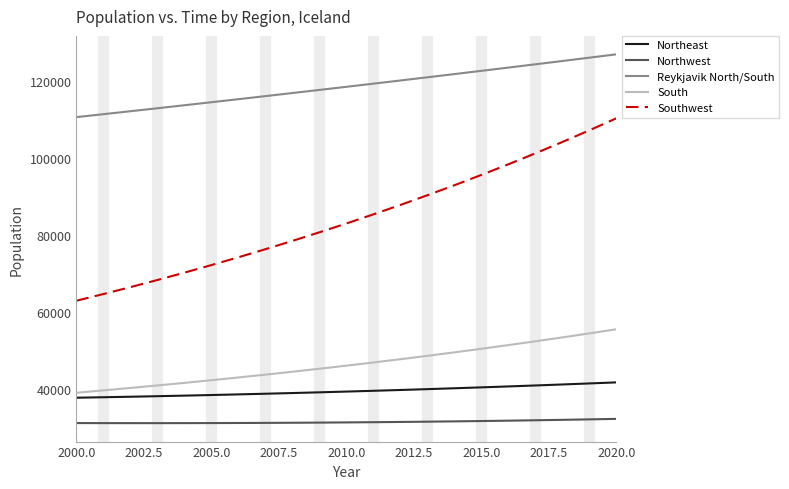

Which series has the widest spread of values?

Southwest